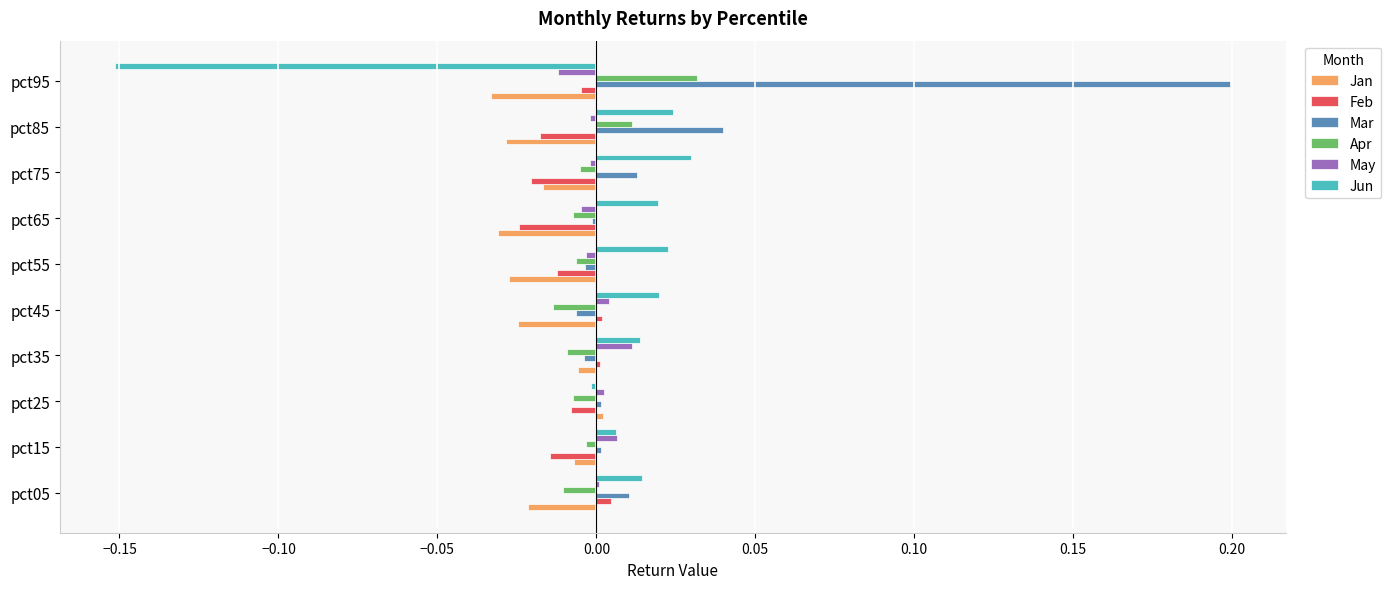

Count the number of data series in this chart.

6